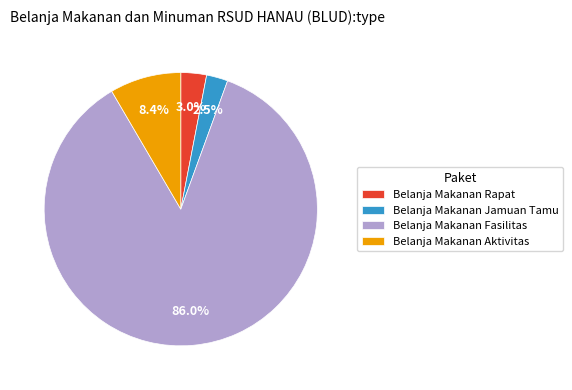

Is there a majority slice in this chart?

Yes